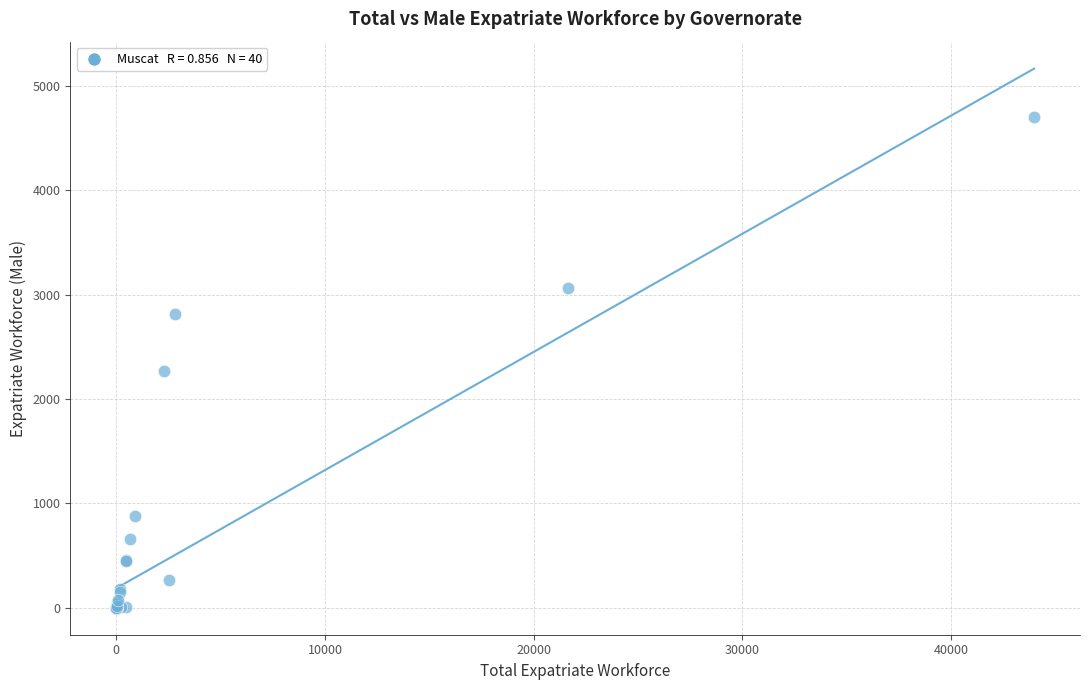

What Y value in the scatter plot is closest to 2352?

2269